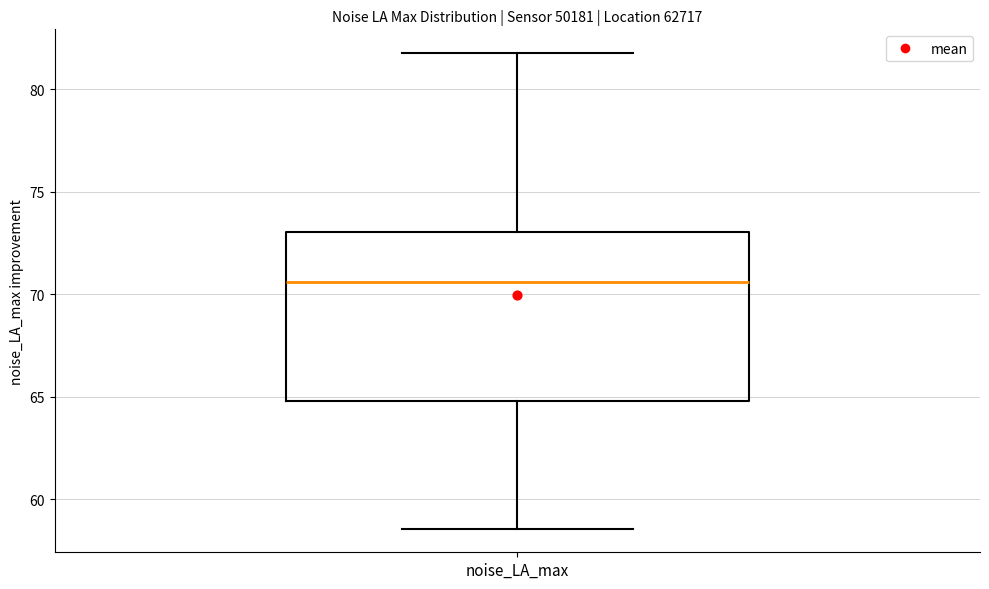

Transcribe this box plot: give where the median line is, the range the box spans, and where the two whiskers end, as read against the y-axis. The values are not printed on the chart, so give them approximately, as read against the axis.

median 70.5, box 65.0 to 73.0, whiskers 58.5 to 82.0